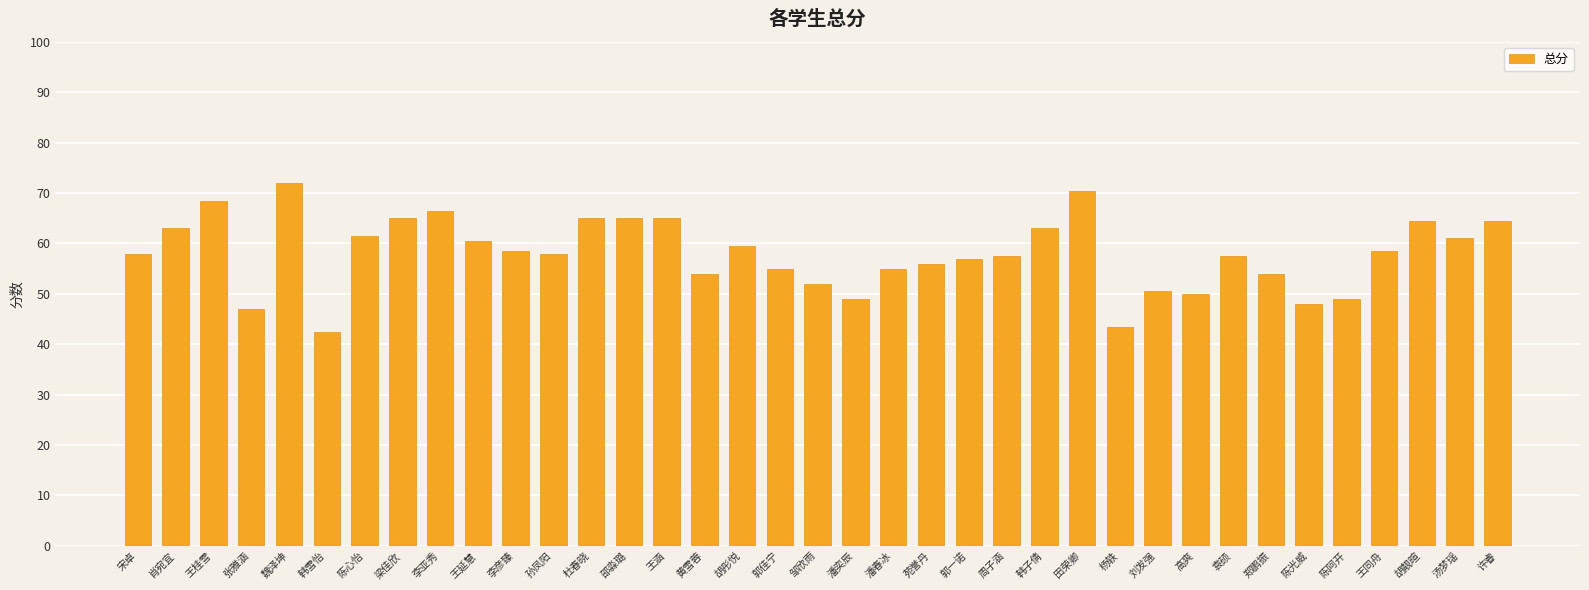

What is the minimum value shown in the chart?

42.5